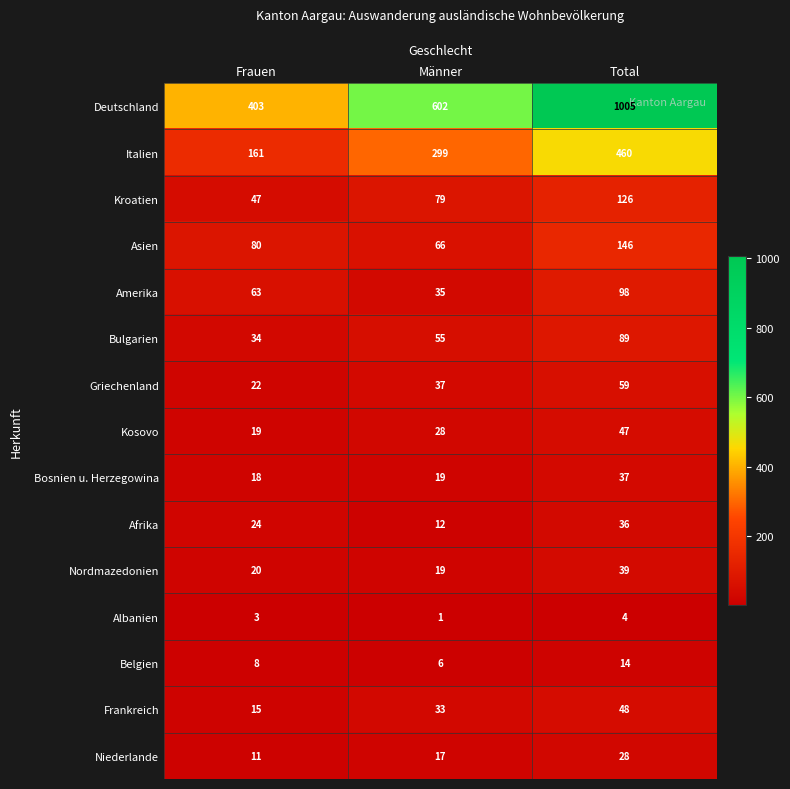

At which category is the sum across all series the highest?

Total